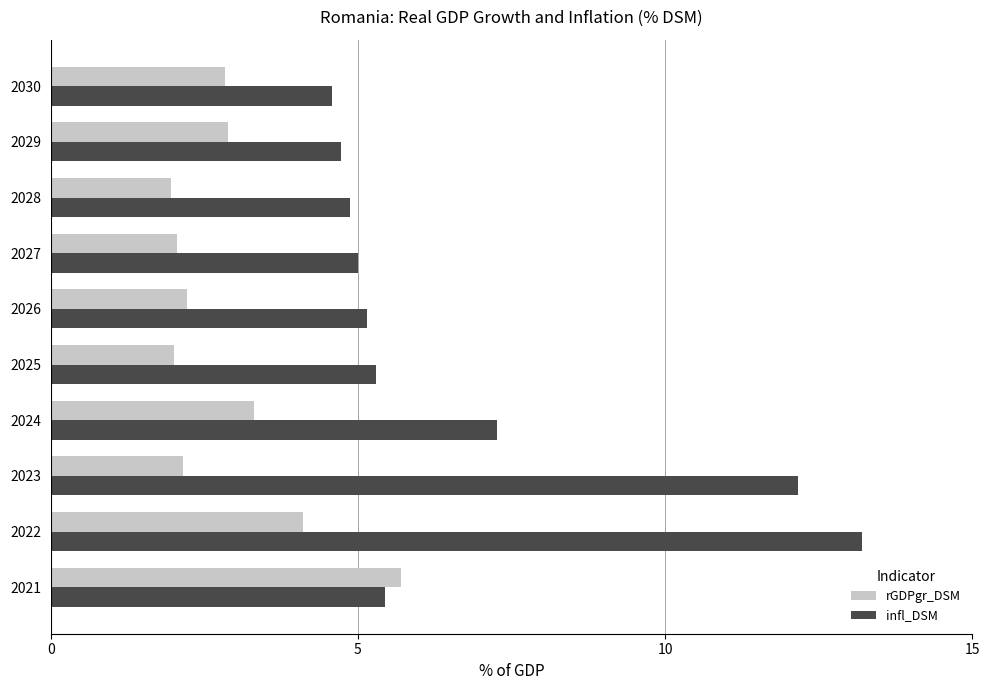

What is the difference between the highest and lowest values at 2023?

10.0